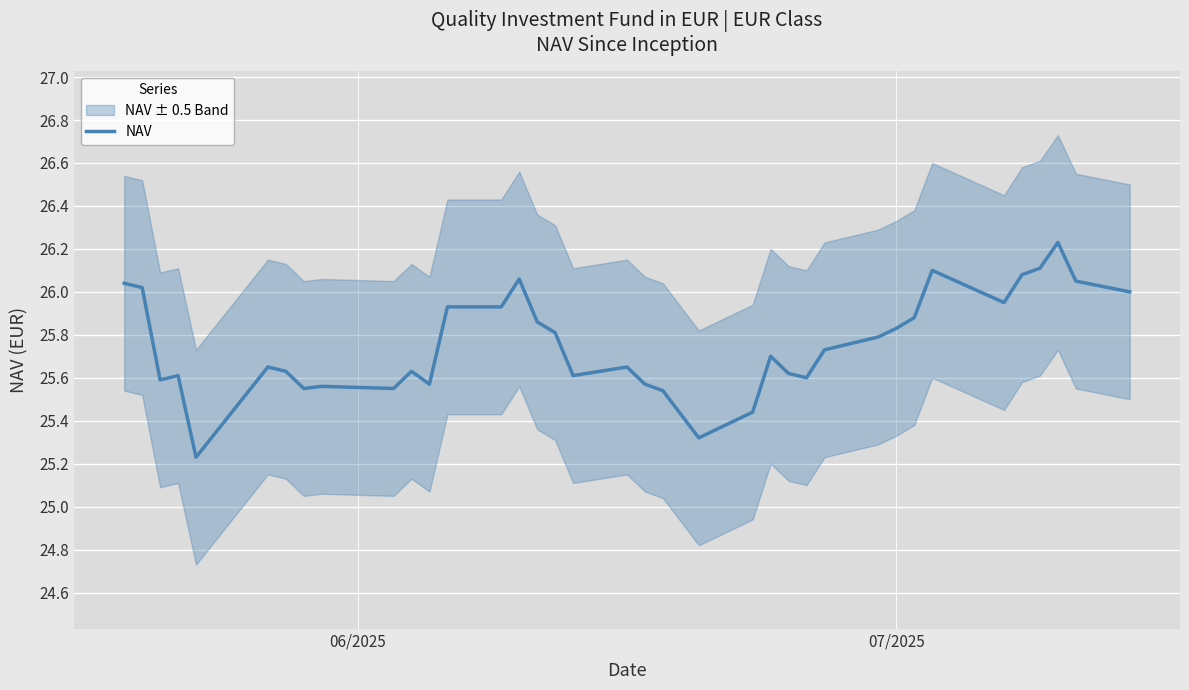

How many interior local peaks (higher than both neighbors) does the data have?

9